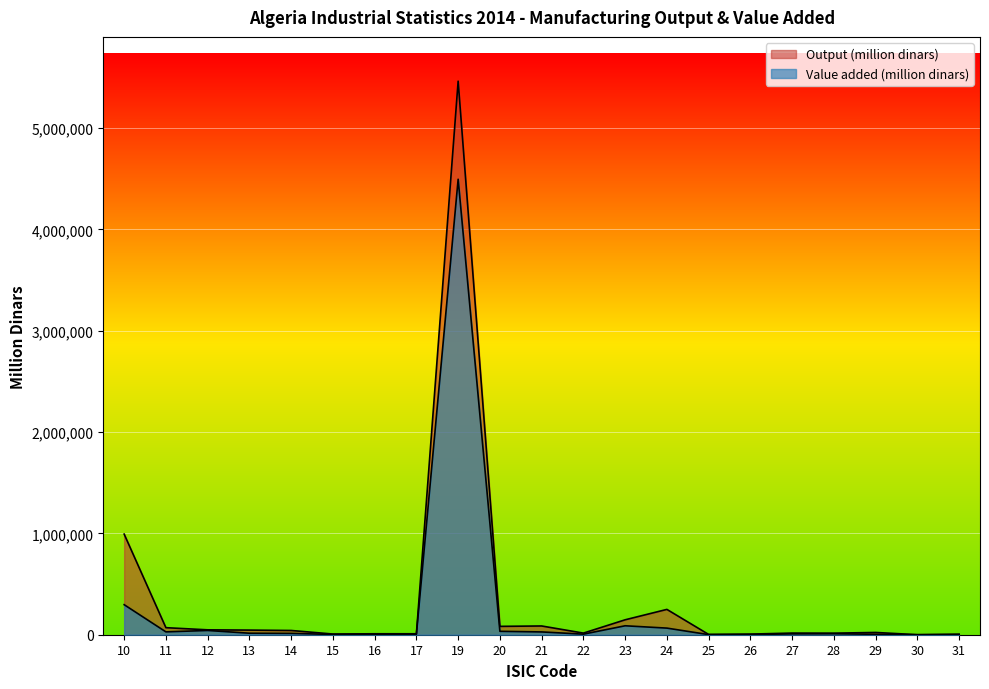

How many data points does each series have?

21